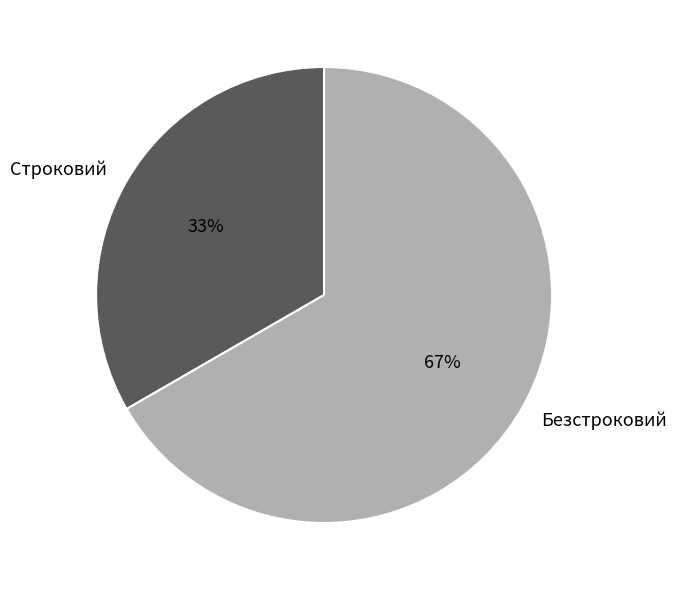

How many segments does this pie chart have?

2